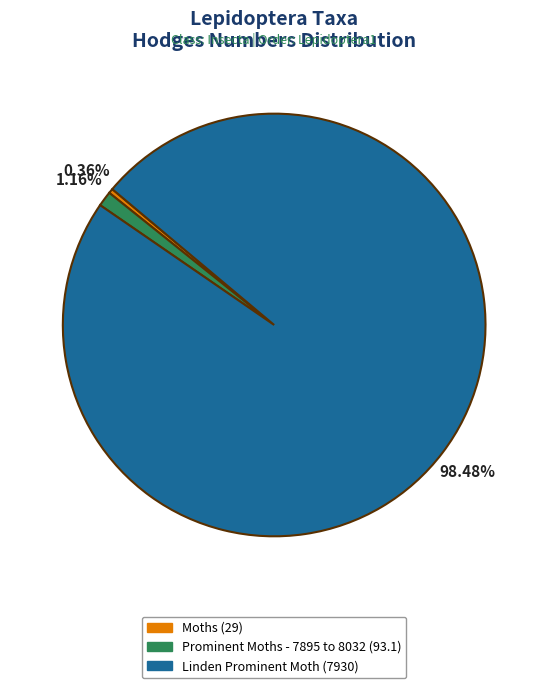

How many slices are in this pie chart?

3